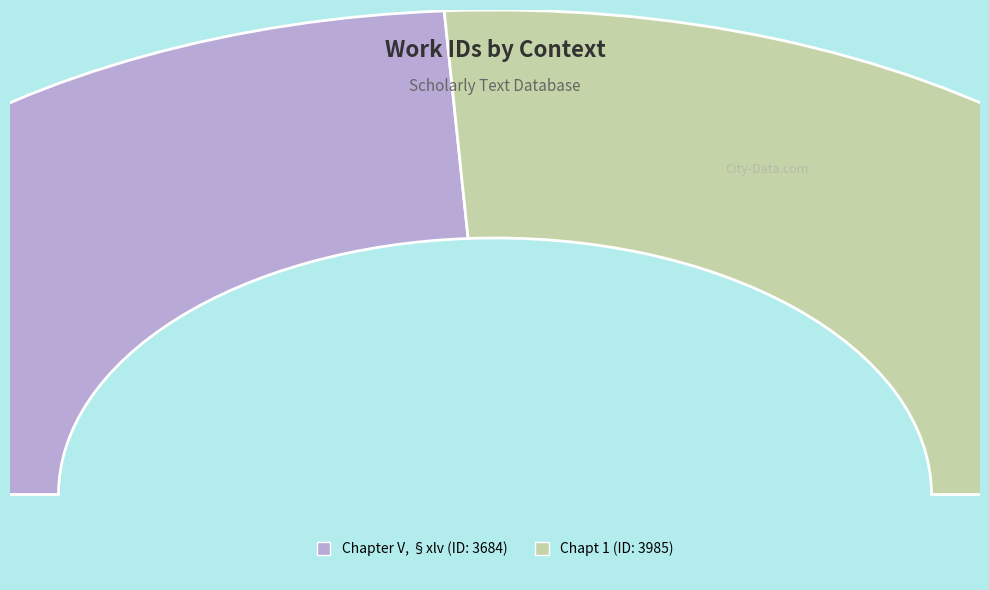

True or false: Chapter V, §xlv accounts for 48% of the total.

True